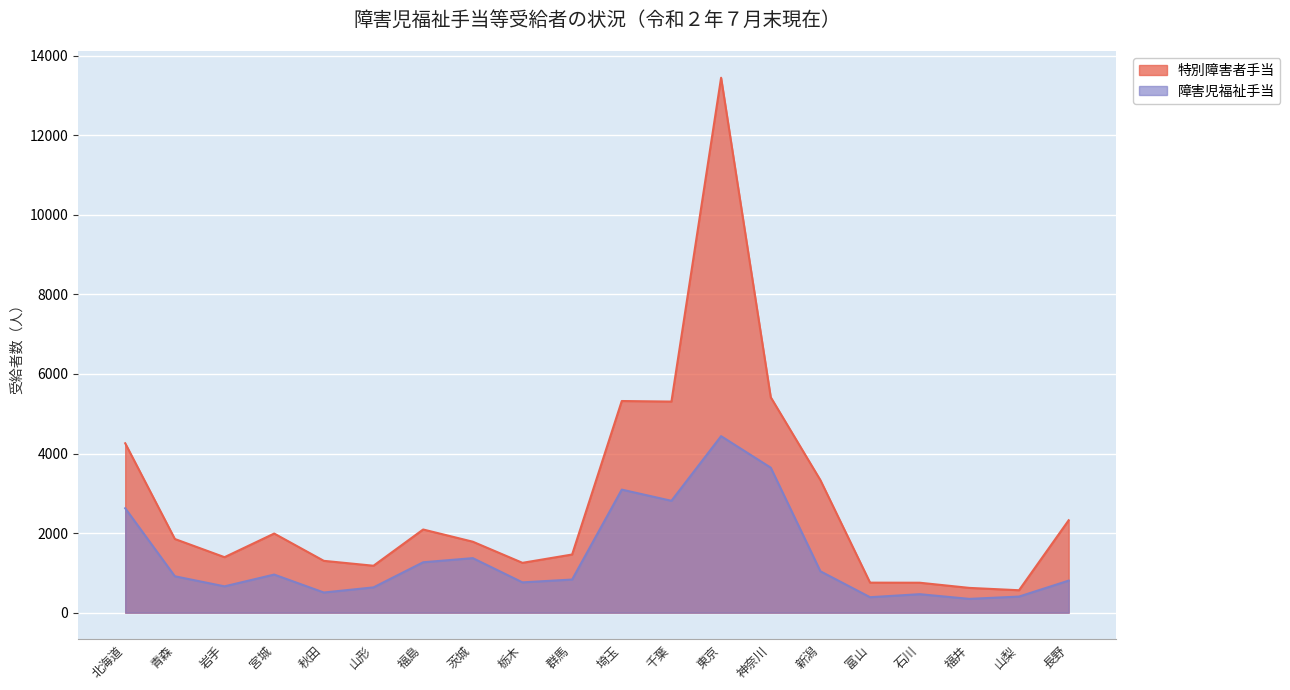

How many lines are shown in the chart?

2